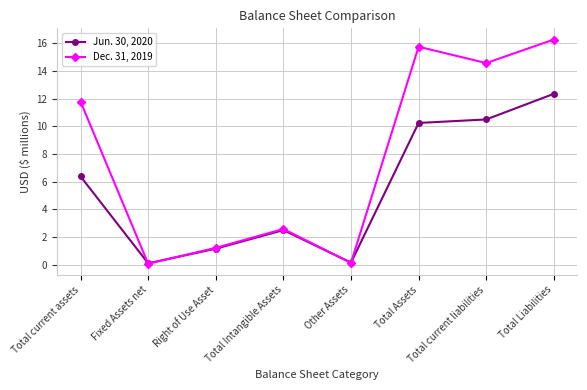

In Jun. 30, 2020, how many points are lower than both neighbors (excluding endpoints)?

2